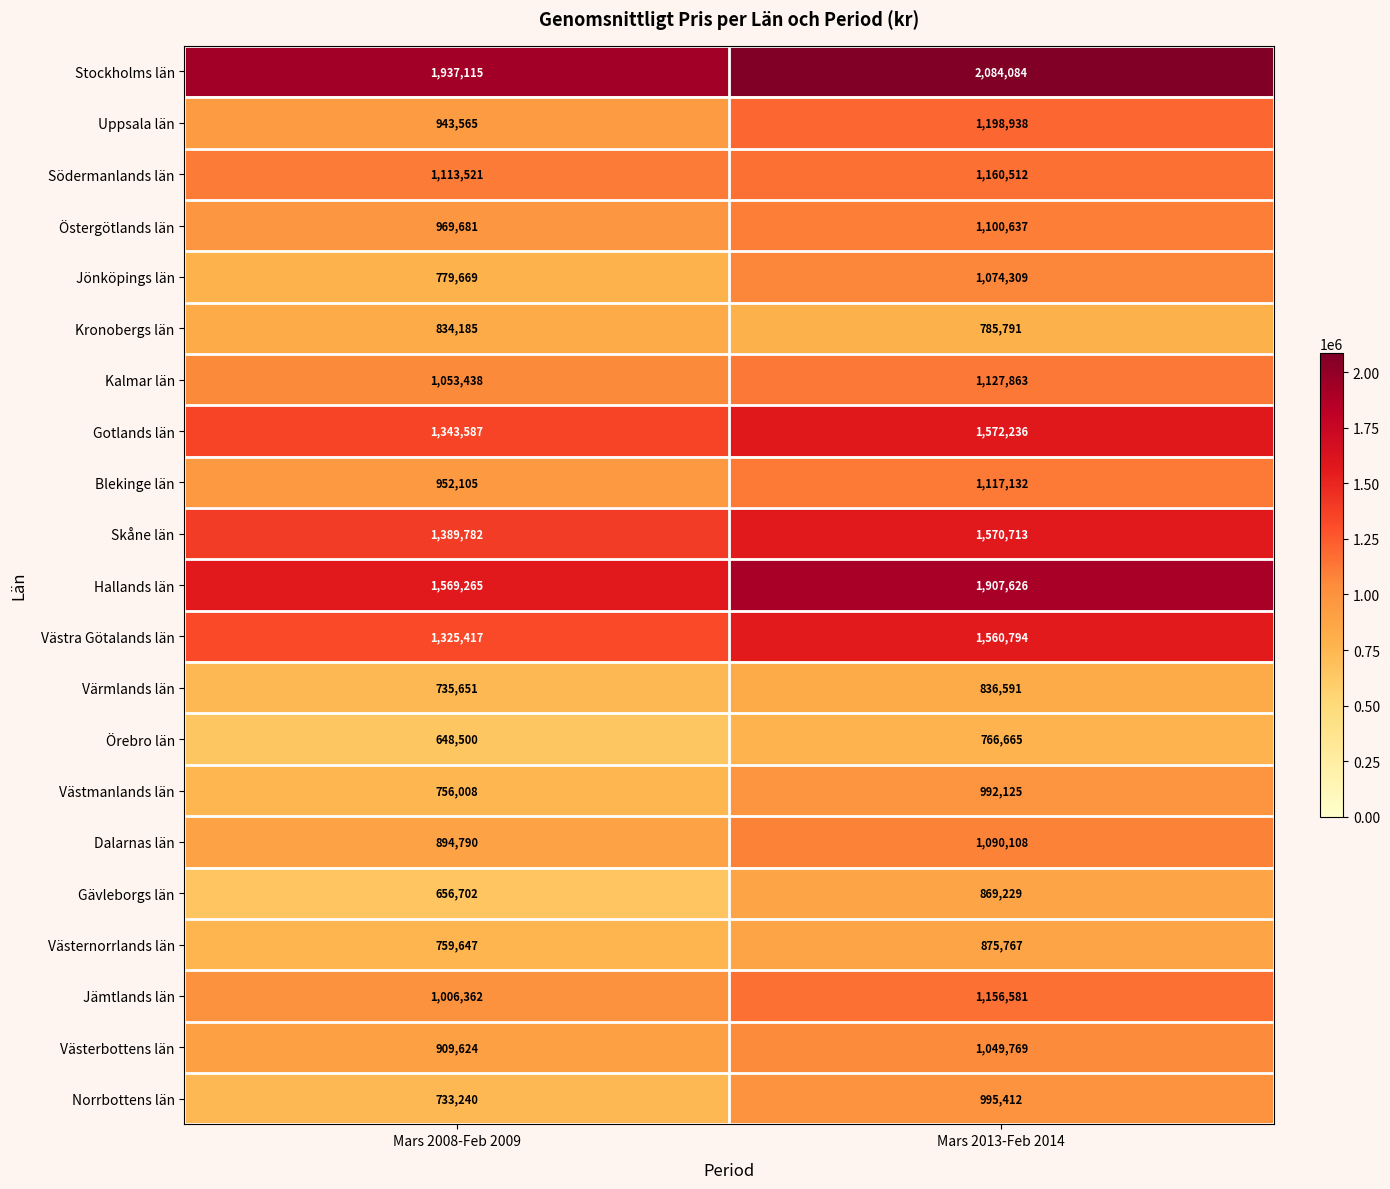

The Örebro län series shows 766665 at Mars 2013-Feb 2014. True or false?

True